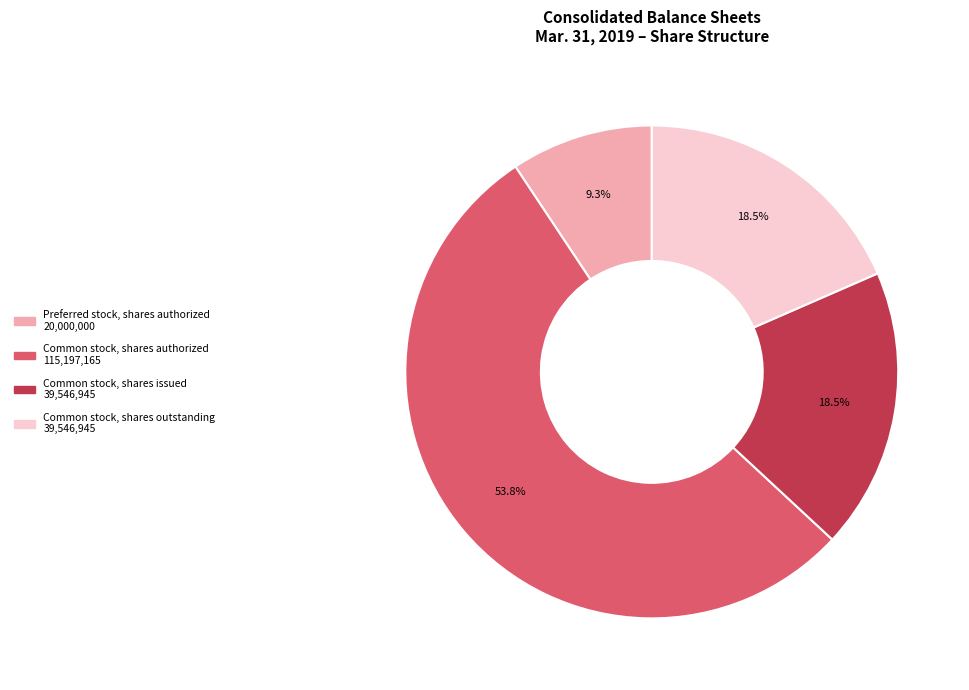

Is there any slice that represents more than half of the pie?

Yes